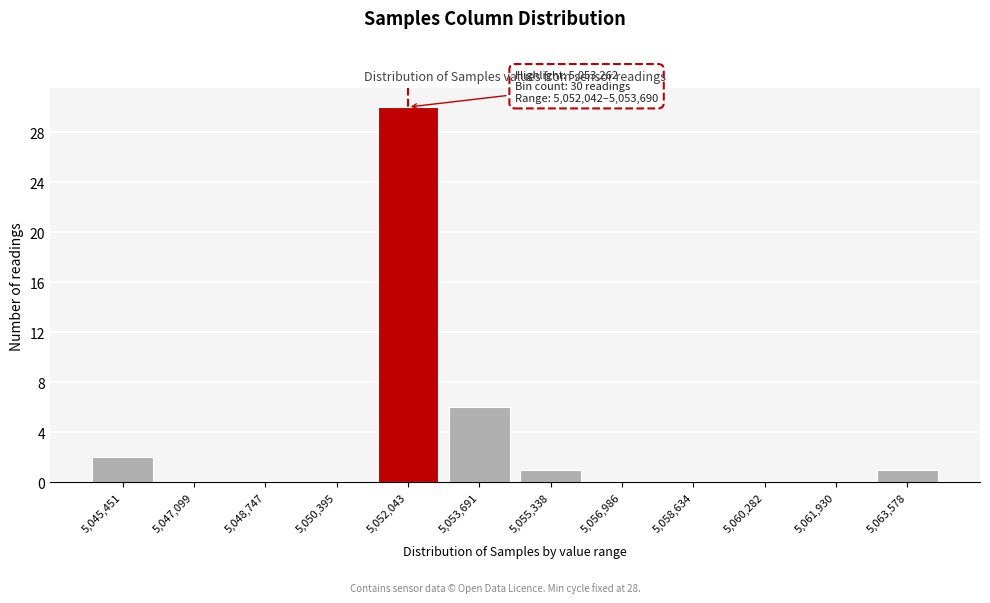

Reading left to right, extract all data points from this chart.

5,045,451=2	5,047,099=0	5,048,747=0	5,050,395=0	5,052,043=30	5,053,691=6	5,055,338=1	5,056,986=0	5,058,634=0	5,060,282=0	5,061,930=0	5,063,578=1